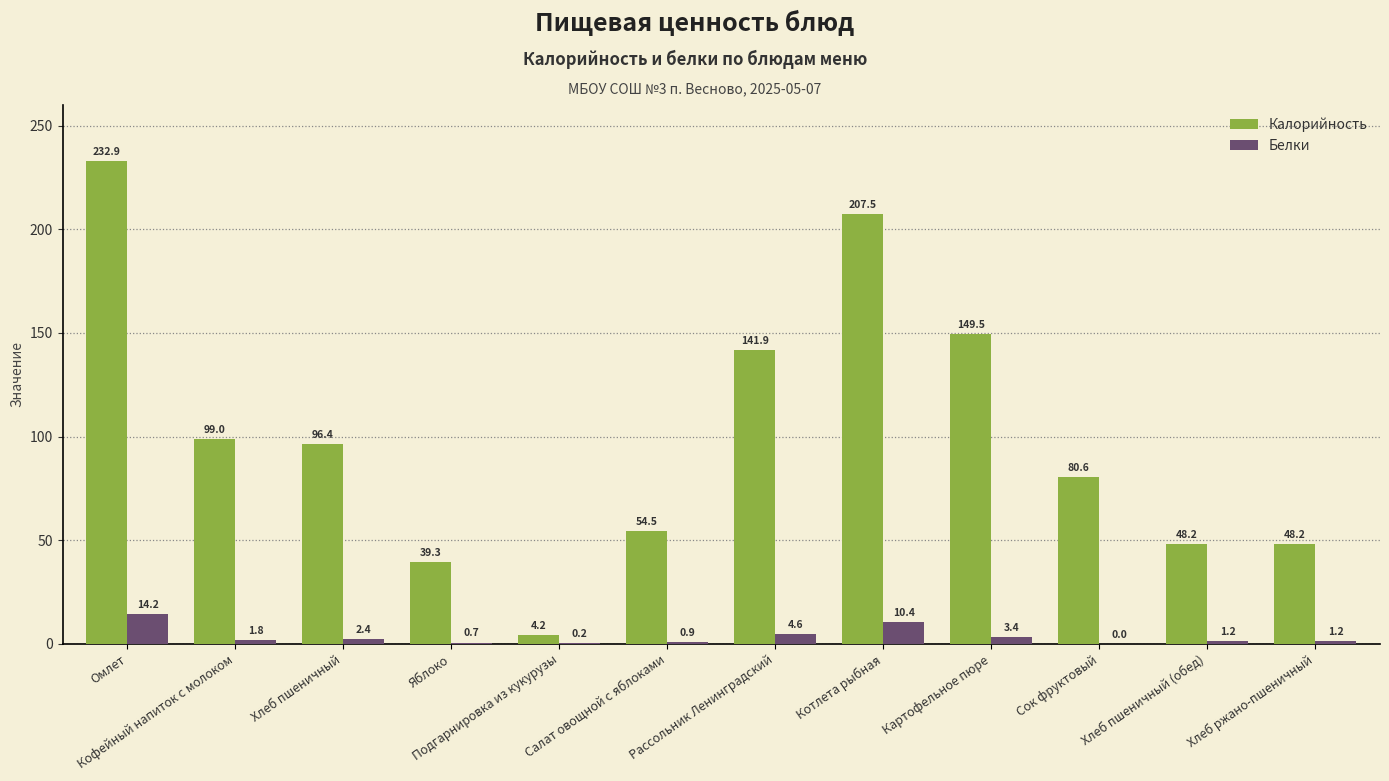

Where does the Калорийность series first go above 96?

Омлет